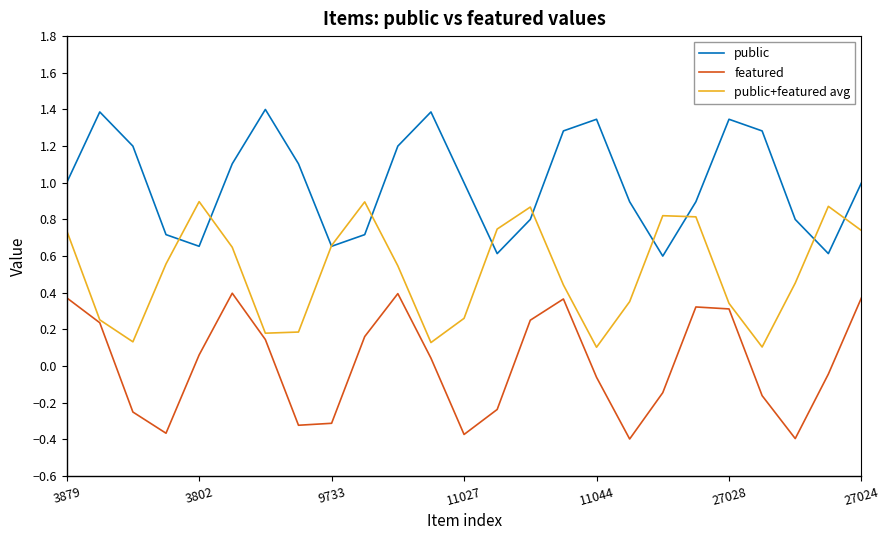

True or false: featured and public intersect in this chart.

False